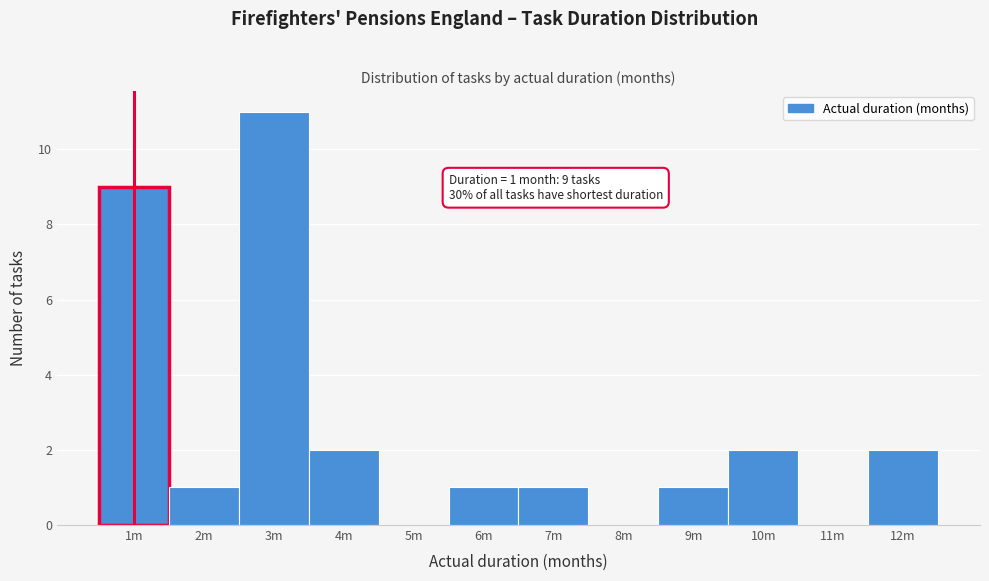

Reading left to right, transcribe all the data shown in this chart.

1m=9	2m=1	3m=11	4m=2	5m=0	6m=1	7m=1	8m=0	9m=1	10m=2	11m=0	12m=2